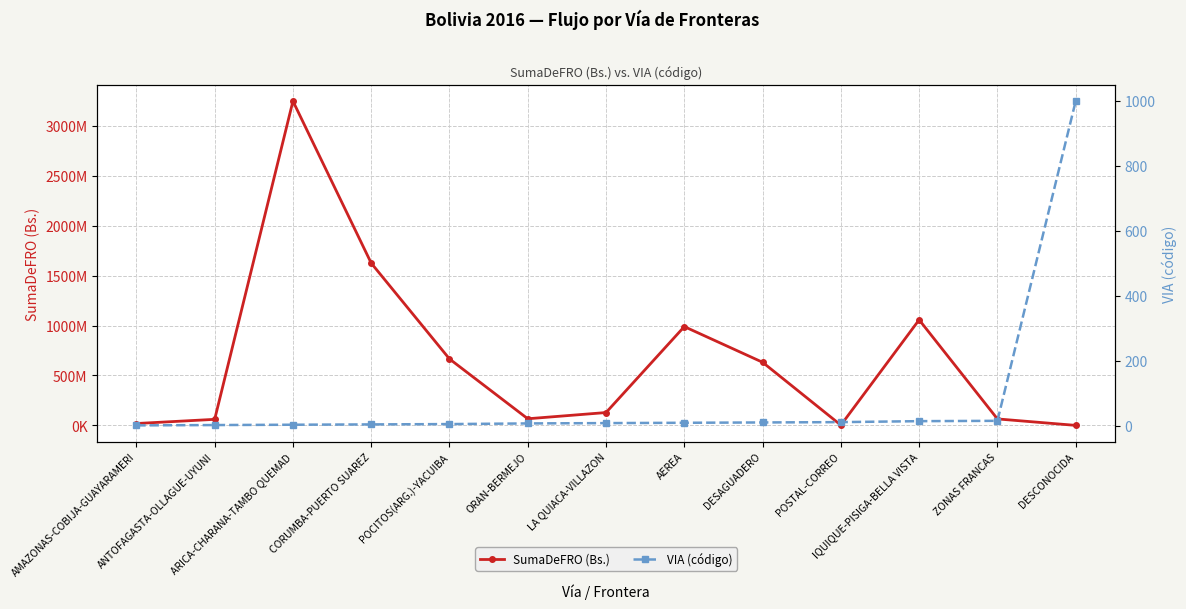

The value of SumaDeFRO (Bs.) at POCITOS(ARG.)-YACUIBA is 960063800. True or false?

False